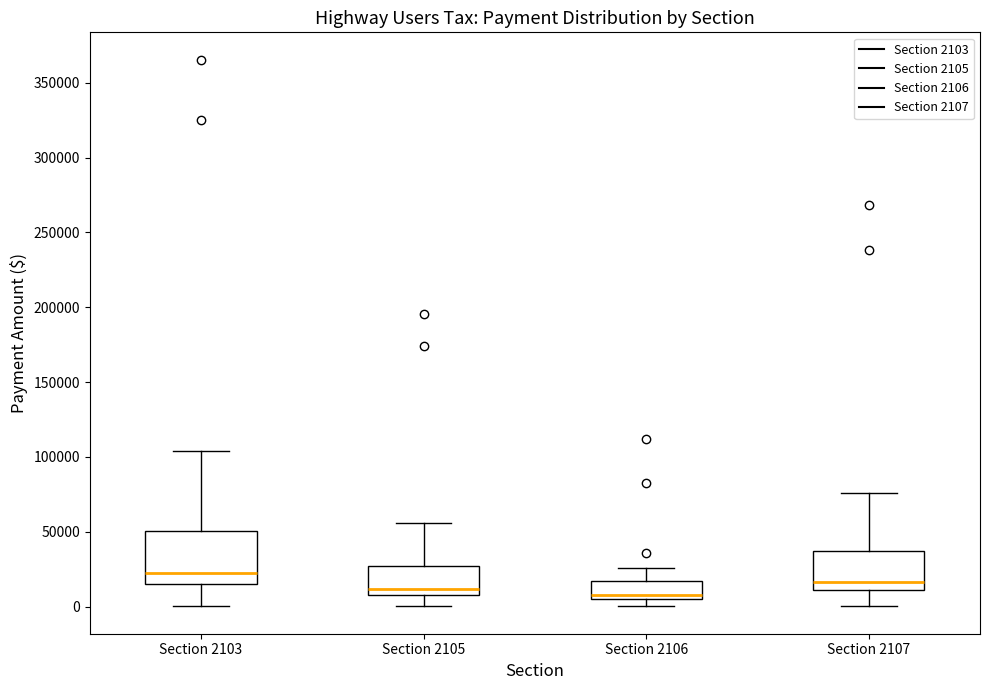

Where is the upper edge of the box for Section 2107 on the y-axis? The values are not printed on the chart, so give them approximately, as read against the axis.

35000